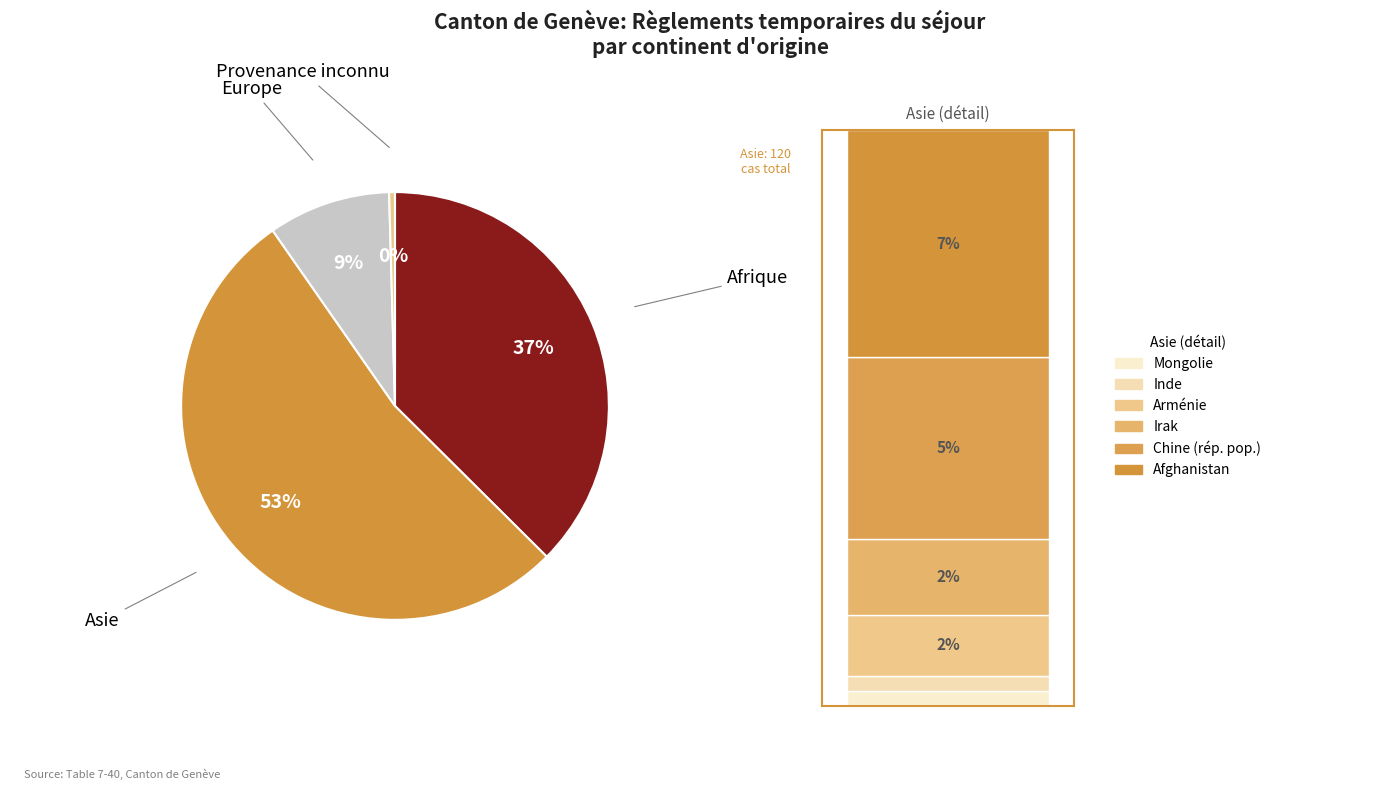

What is the largest slice in the pie chart?

Asie